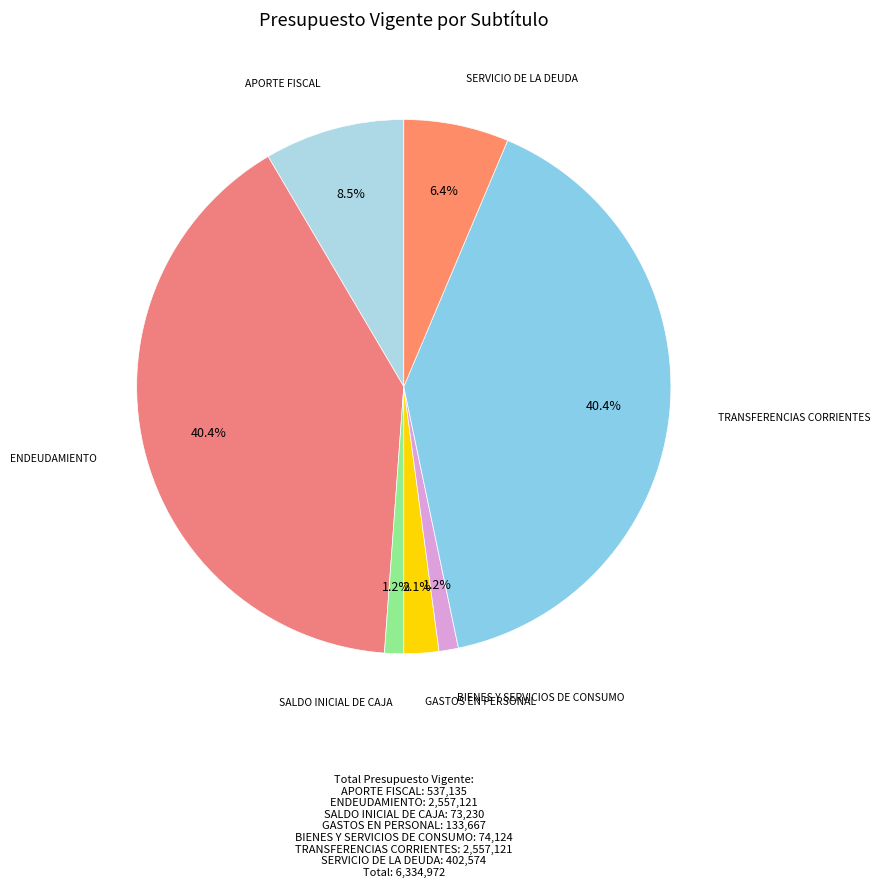

How much of the chart is everything except APORTE FISCAL?

91.5%